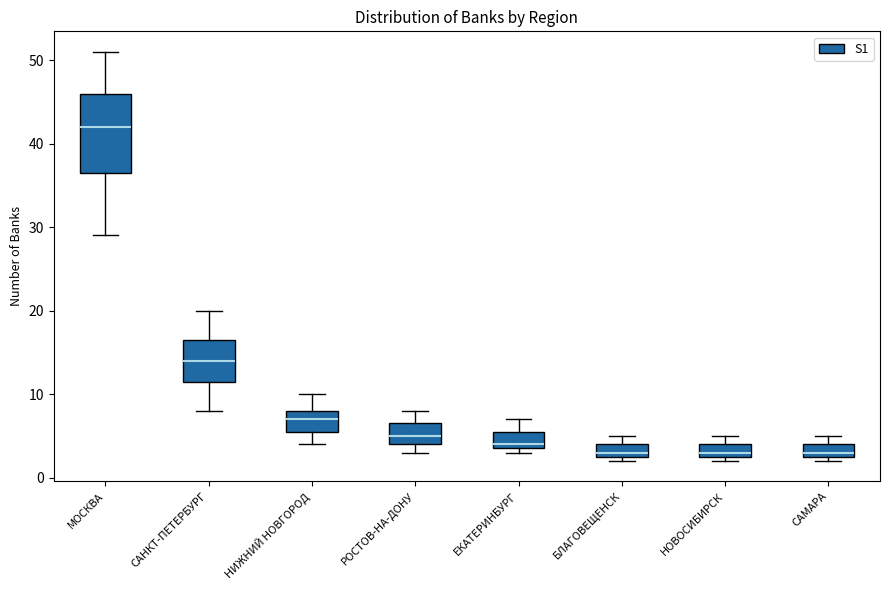

Where is the upper edge of the box for НОВОСИБИРСК on the y-axis? The values are not printed on the chart, so give them approximately, as read against the axis.

4